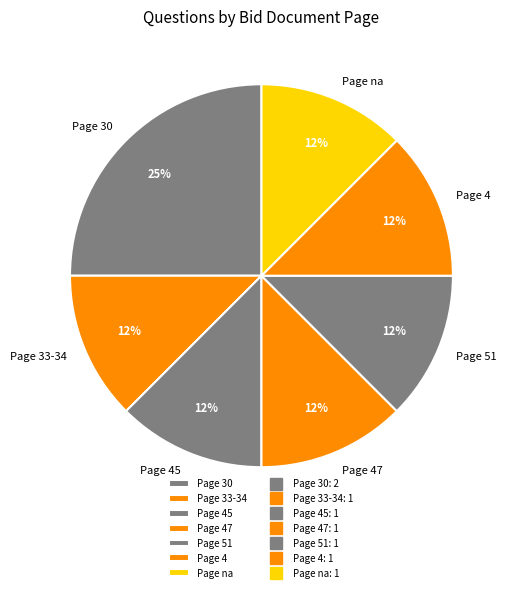

Does Page 45 account for over 50% of the chart?

No